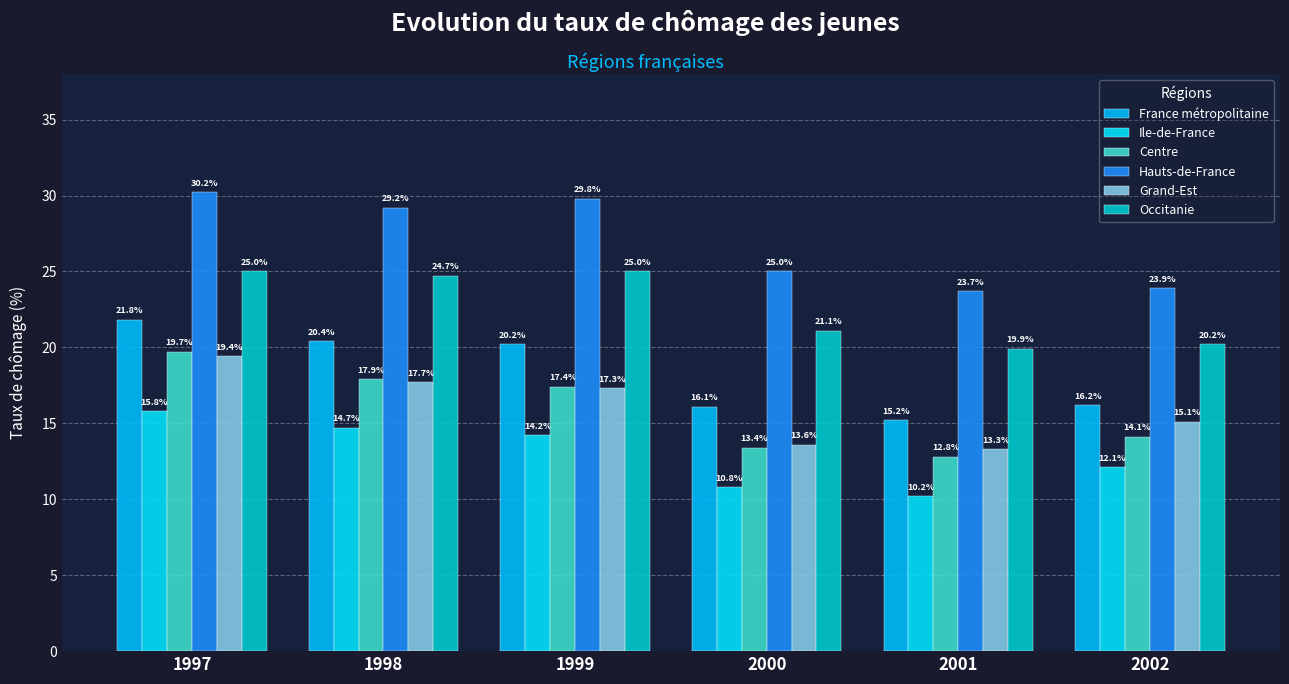

How many data points in France métropolitaine are less than 20?

3